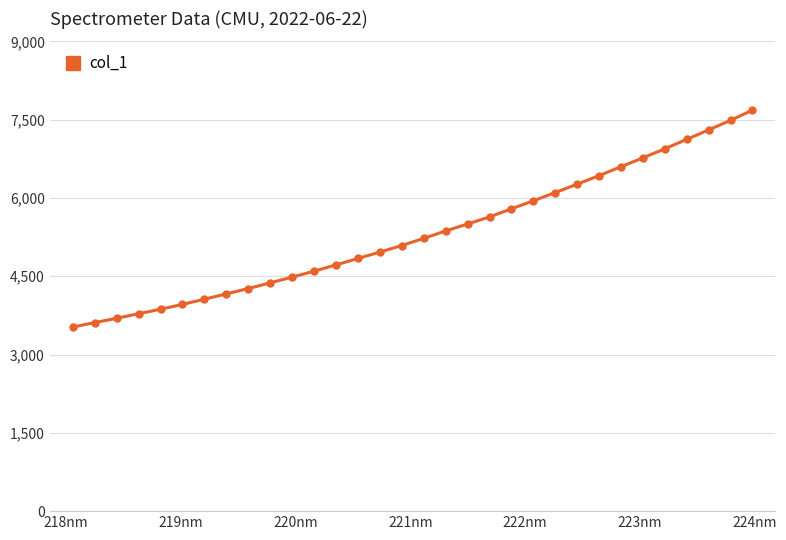

What is the average value?

5317.8